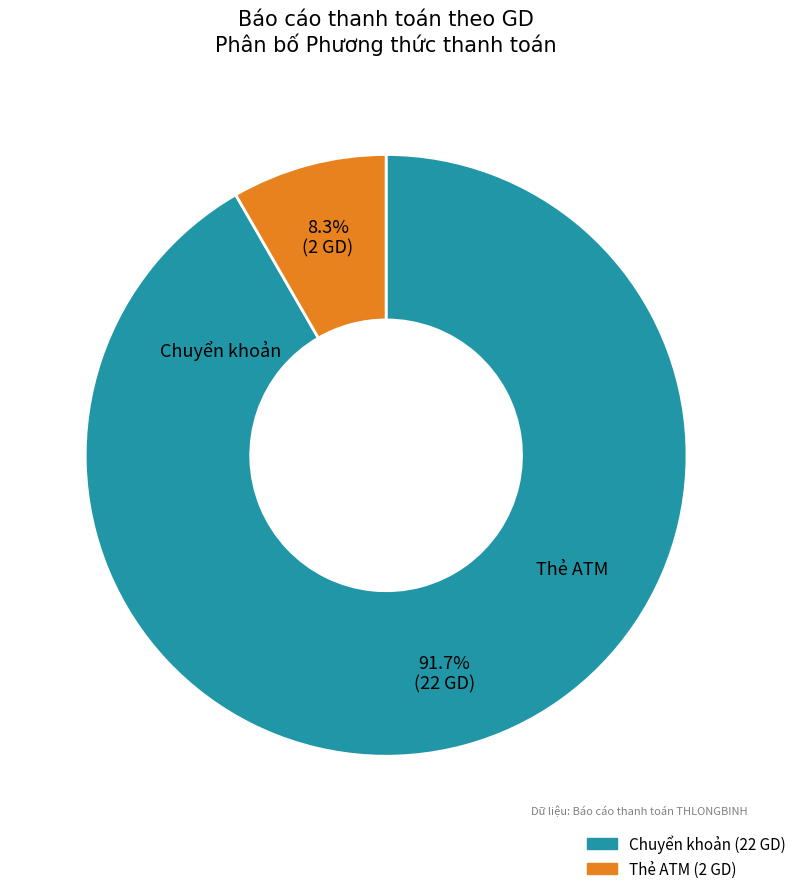

What is the ratio of the value at Chuyển khoản to the value at Thẻ ATM?

11.0